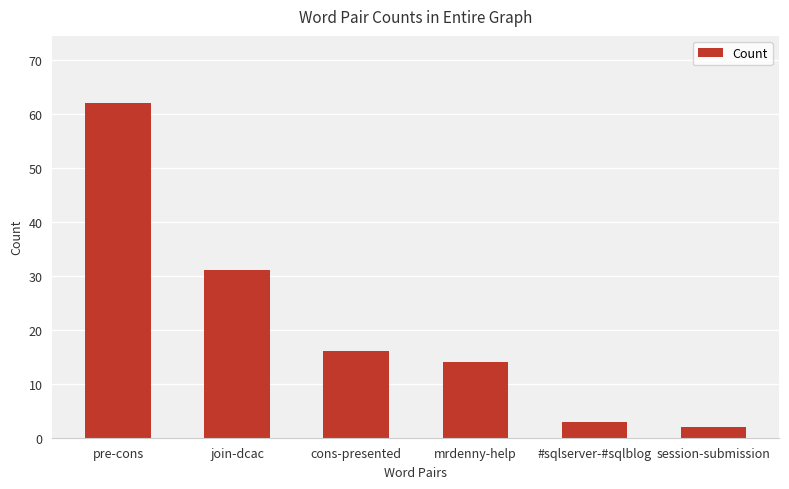

What is the ratio of the value at join-dcac to the value at mrdenny-help?

2.2